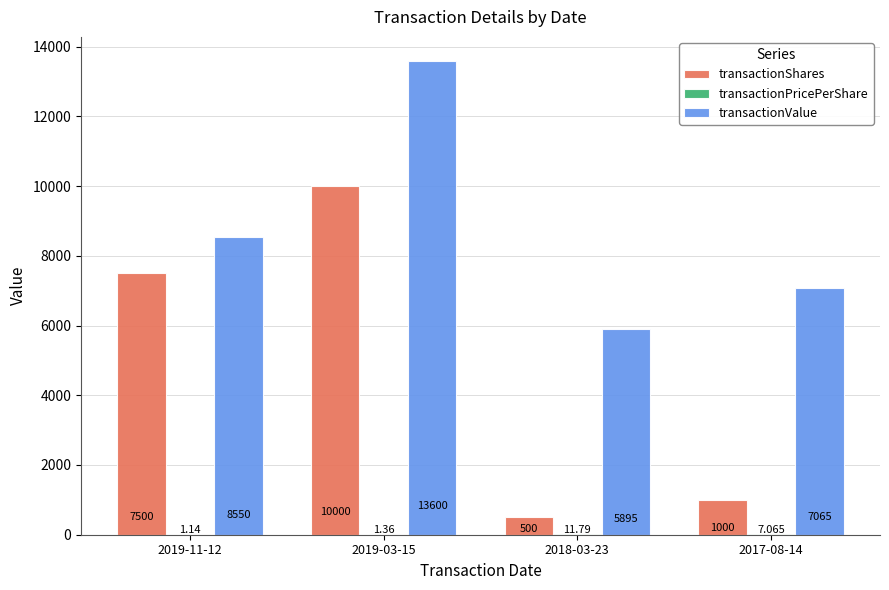

Between 2019-03-15 and 2018-03-23, which series saw the biggest shift?

transactionShares